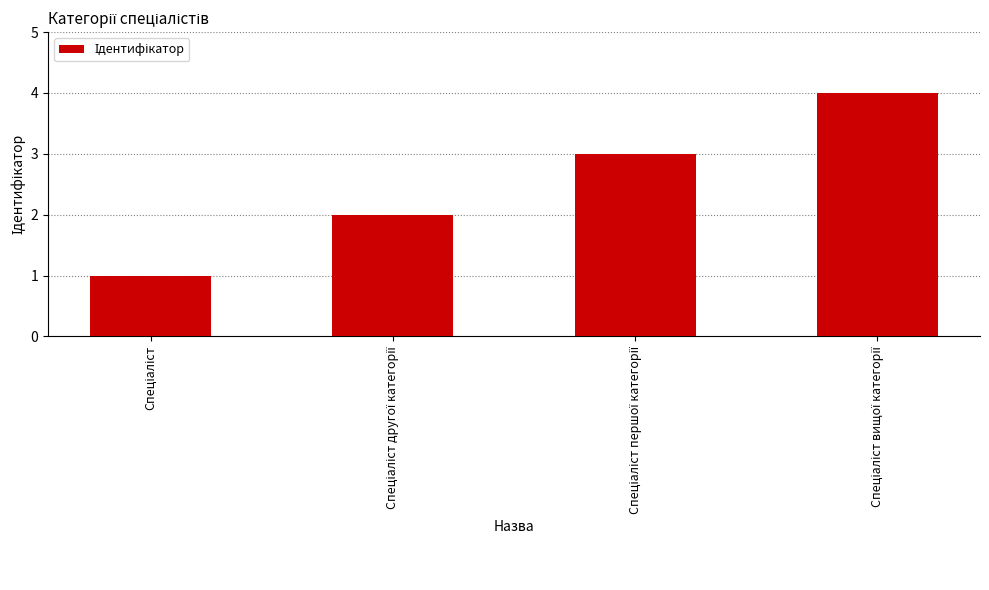

What is the smallest value displayed?

1